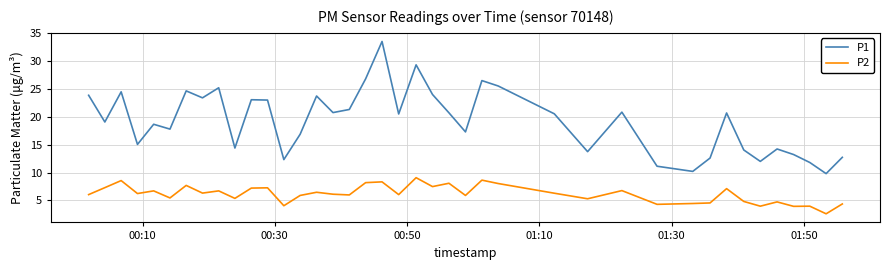

Which series has the largest range (max minus min)?

P1